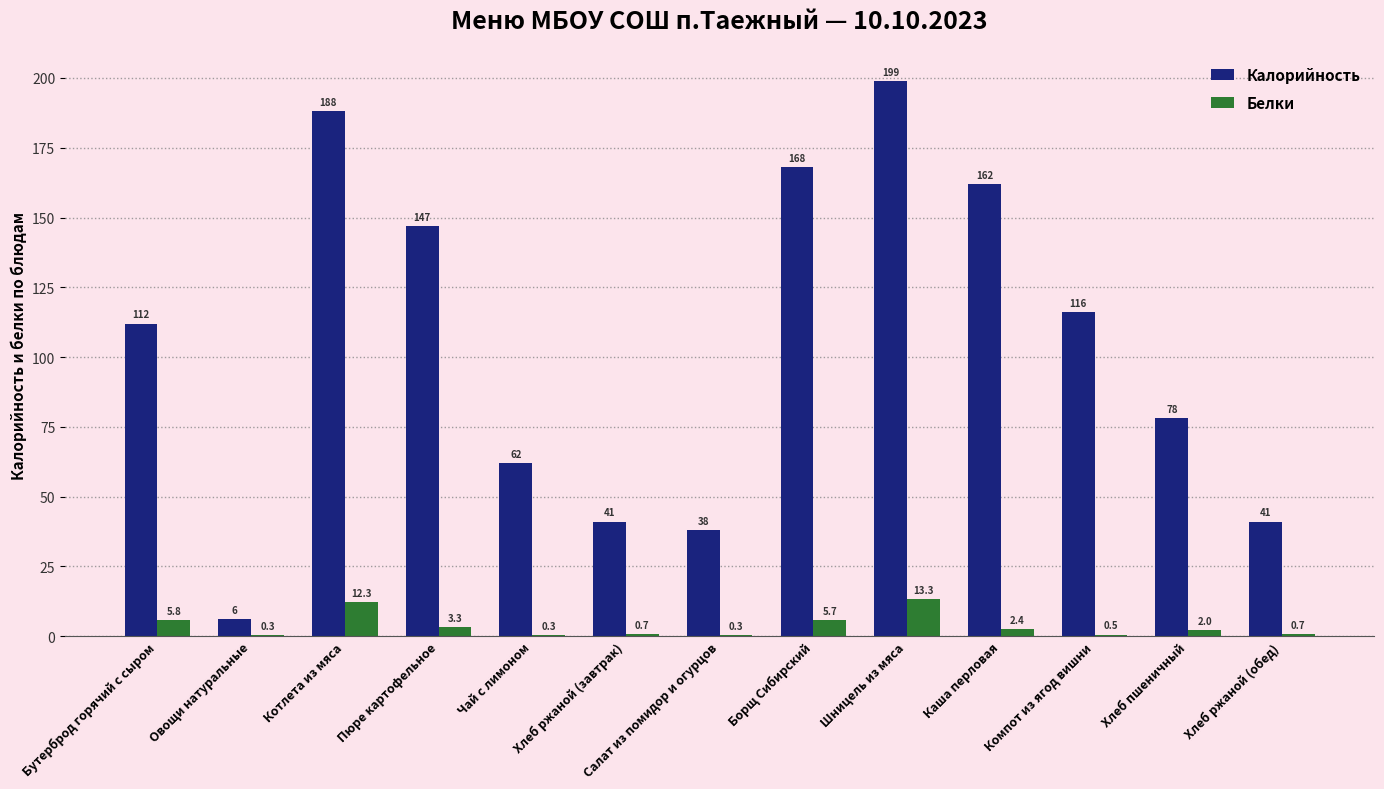

Reading right to left, transcribe all the data shown in this chart.

Калорийность: Хлеб ржаной (обед)=41.0	Хлеб пшеничный=78.0	Компот из ягод вишни=116.0	Каша перловая=162.0	Шницель из мяса=199.0	Борщ Сибирский=168.0	Салат из помидор и огурцов=38.0	Хлеб ржаной (завтрак)=41.0	Чай с лимоном=62.0	Пюре картофельное=147.0	Котлета из мяса=188.0	Овощи натуральные=6.0	Бутерброд горячий с сыром=112.0
Белки: Хлеб ржаной (обед)=0.7	Хлеб пшеничный=2.0	Компот из ягод вишни=0.5	Каша перловая=2.4	Шницель из мяса=13.3	Борщ Сибирский=5.7	Салат из помидор и огурцов=0.3	Хлеб ржаной (завтрак)=0.7	Чай с лимоном=0.3	Пюре картофельное=3.3	Котлета из мяса=12.3	Овощи натуральные=0.3	Бутерброд горячий с сыром=5.8